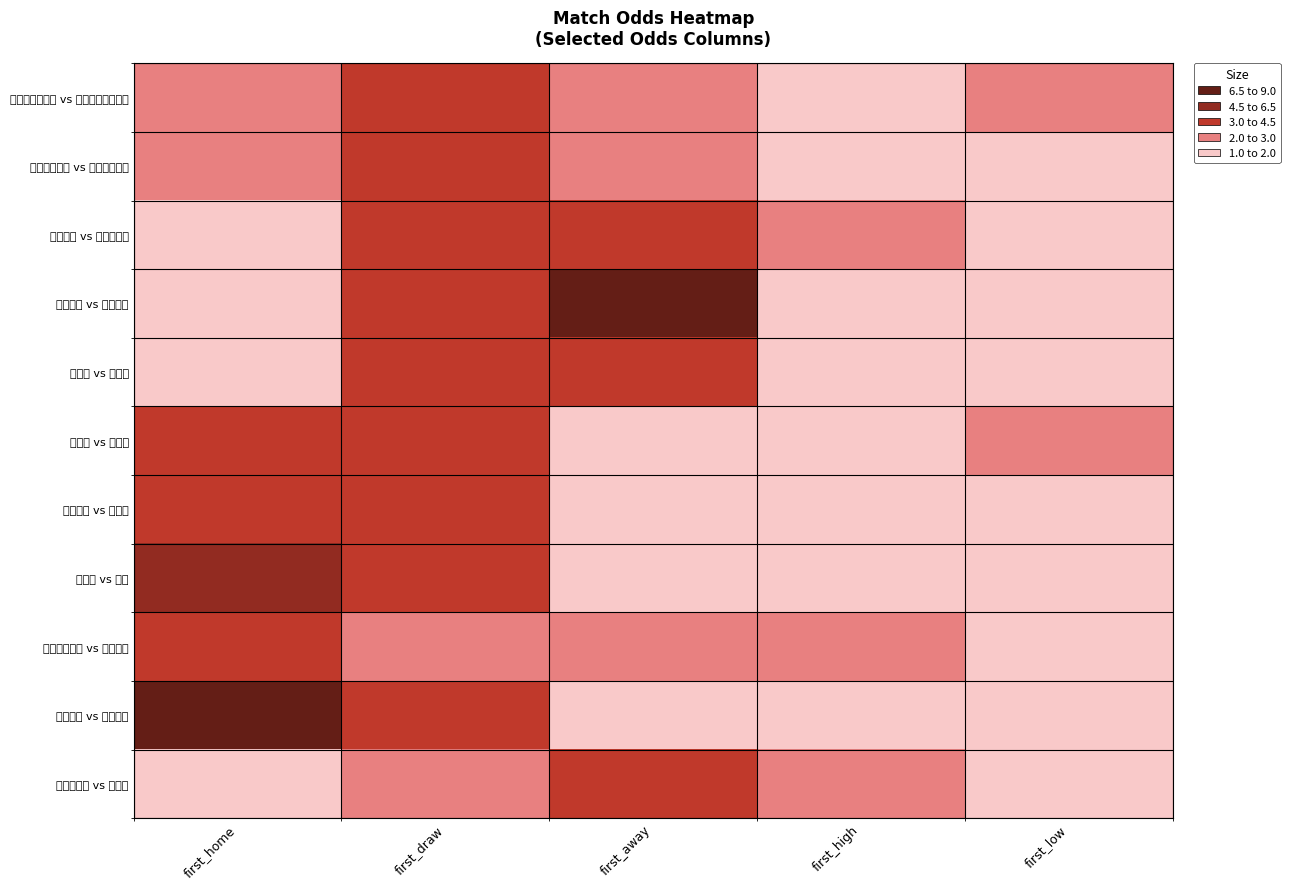

Between first_draw and first_high, which is larger?

first_draw